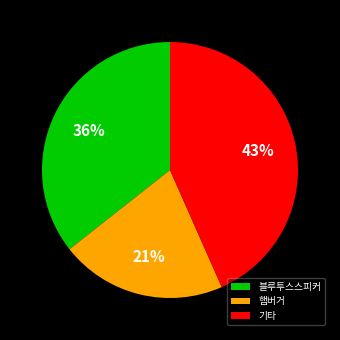

How many slices are in this pie chart?

3